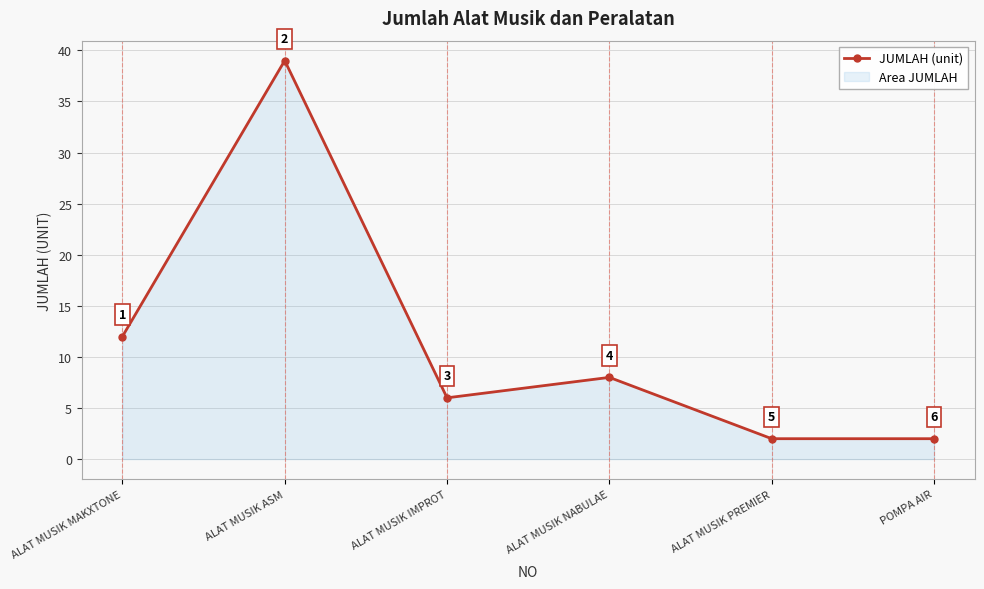

What position from the left is ALAT MUSIK PREMIER?

5